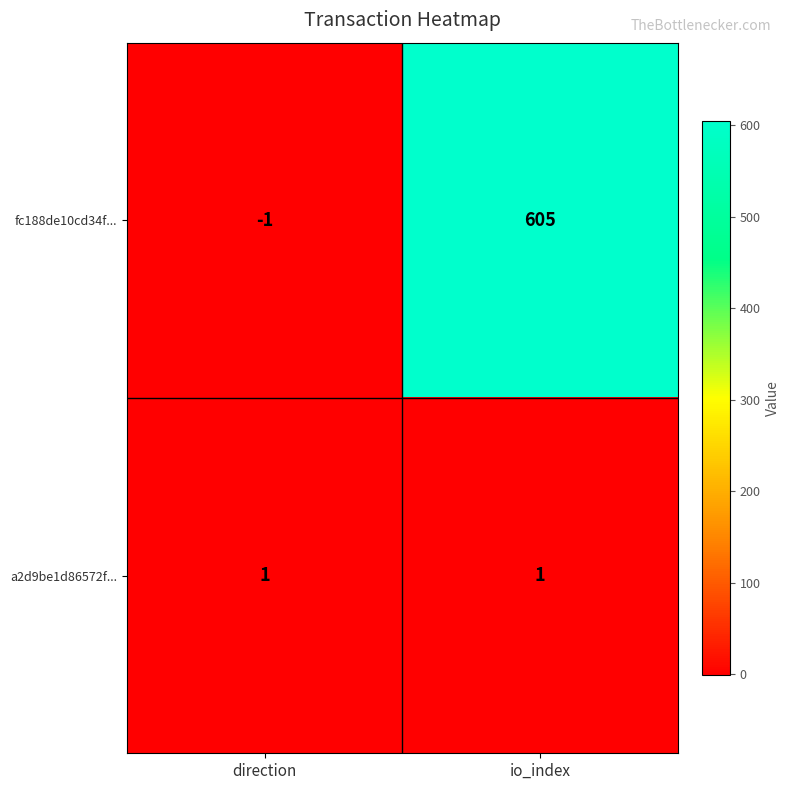

List the series in order of their peak value, highest first.

fc188de10cd34f..., a2d9be1d86572f...